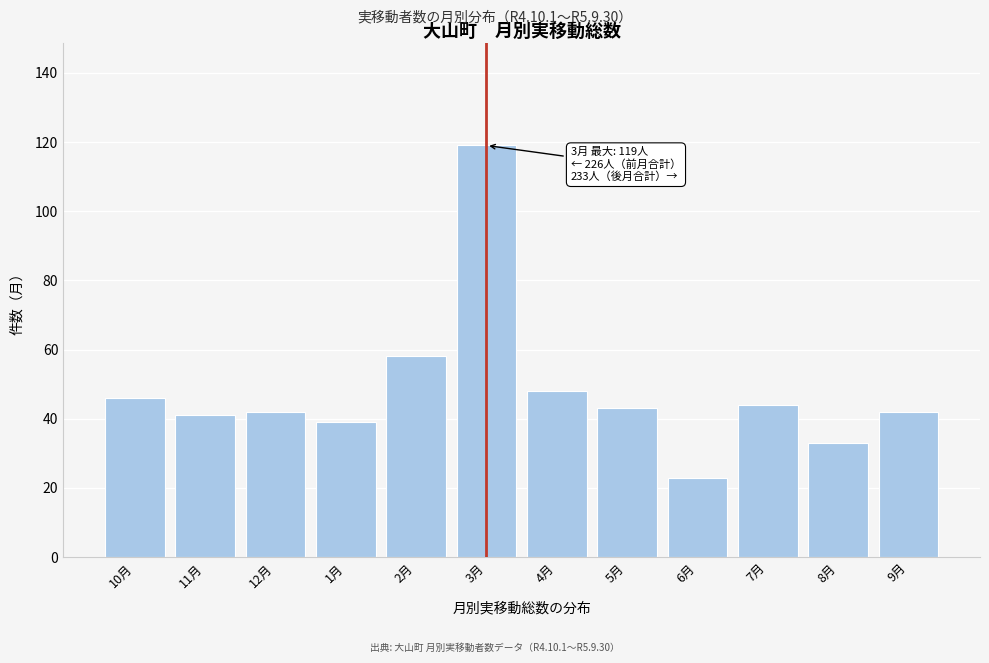

Reading left to right, extract all data points from this chart.

10月=46	11月=41	12月=42	1月=39	2月=58	3月=119	4月=48	5月=43	6月=23	7月=44	8月=33	9月=42